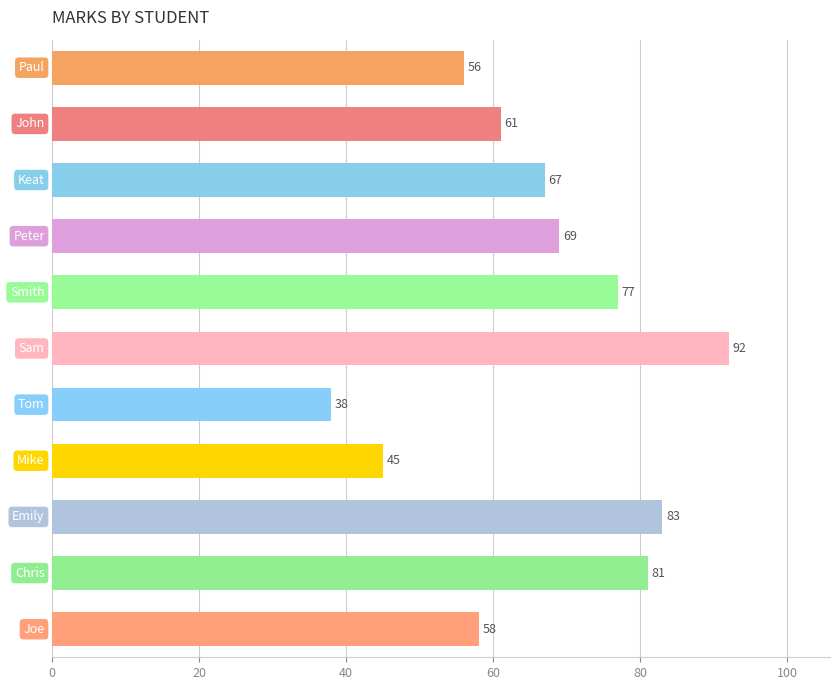

What is the value of the 2nd bar from the top?

61